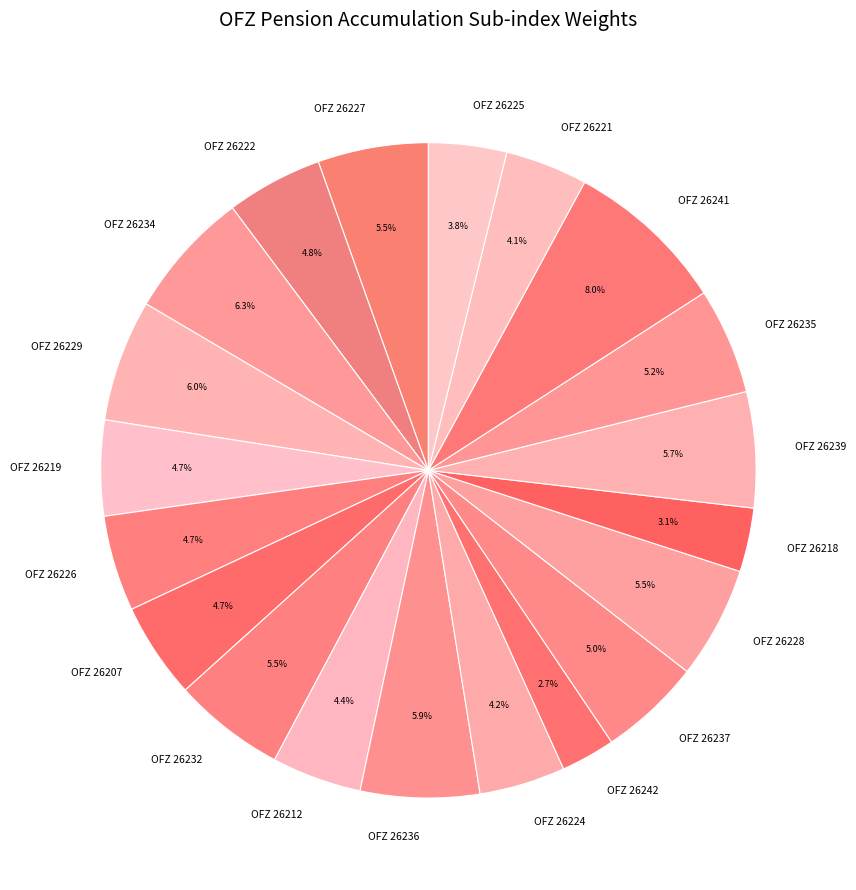

Count the number of slices in the pie.

20